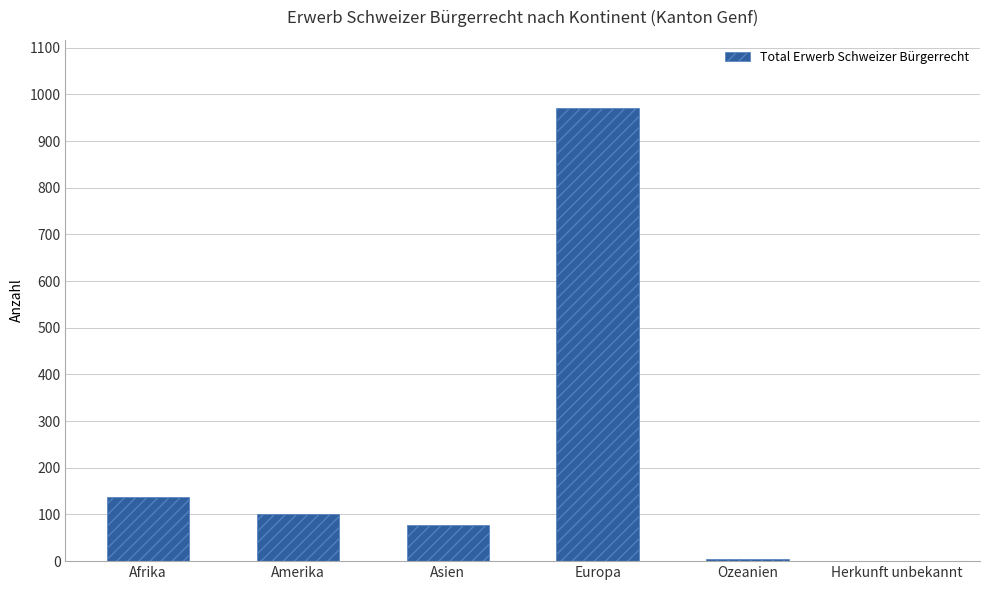

What is the greatest value displayed?

971